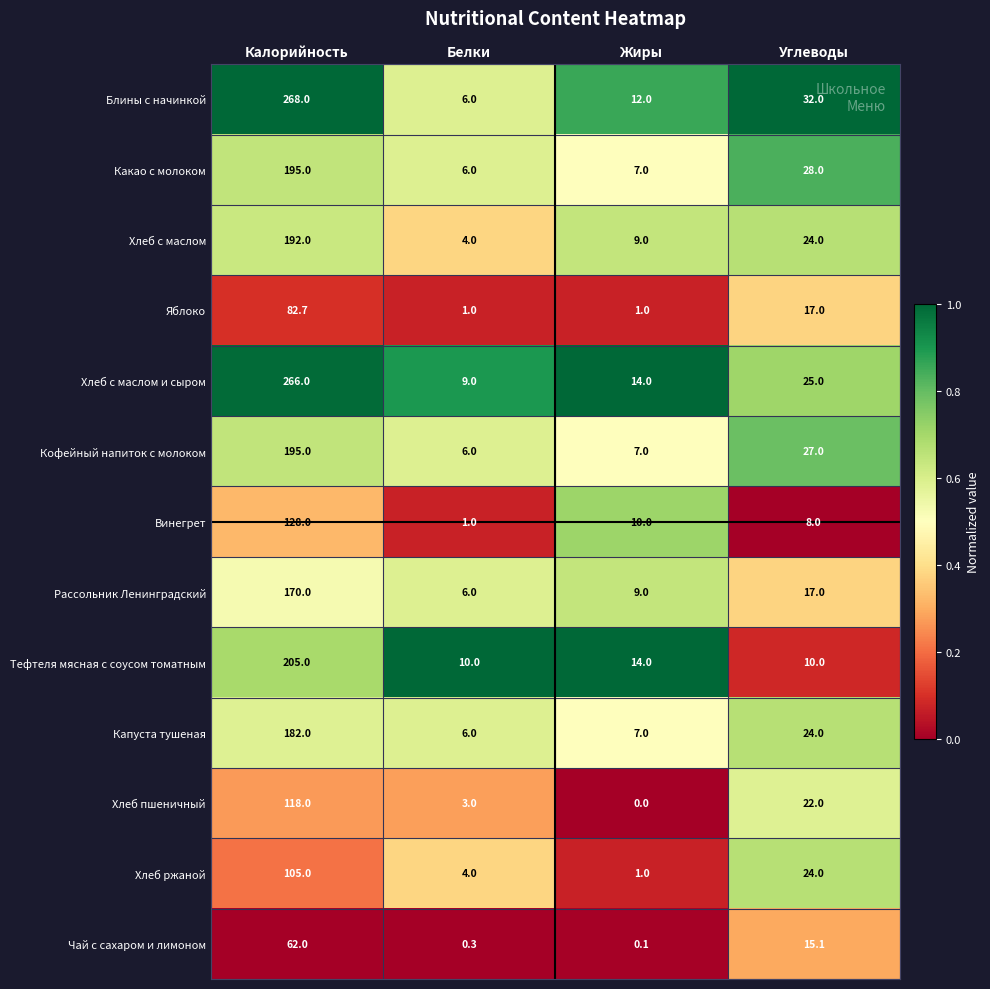

What is the maximum value shown in the chart?

268.0